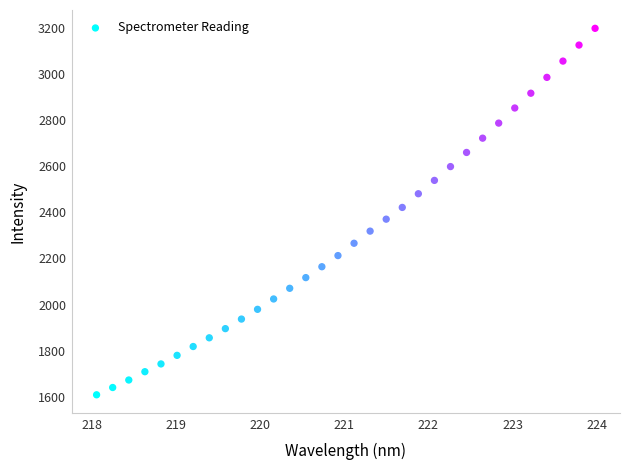

What is the range of Y values (max minus min)?

1588.7